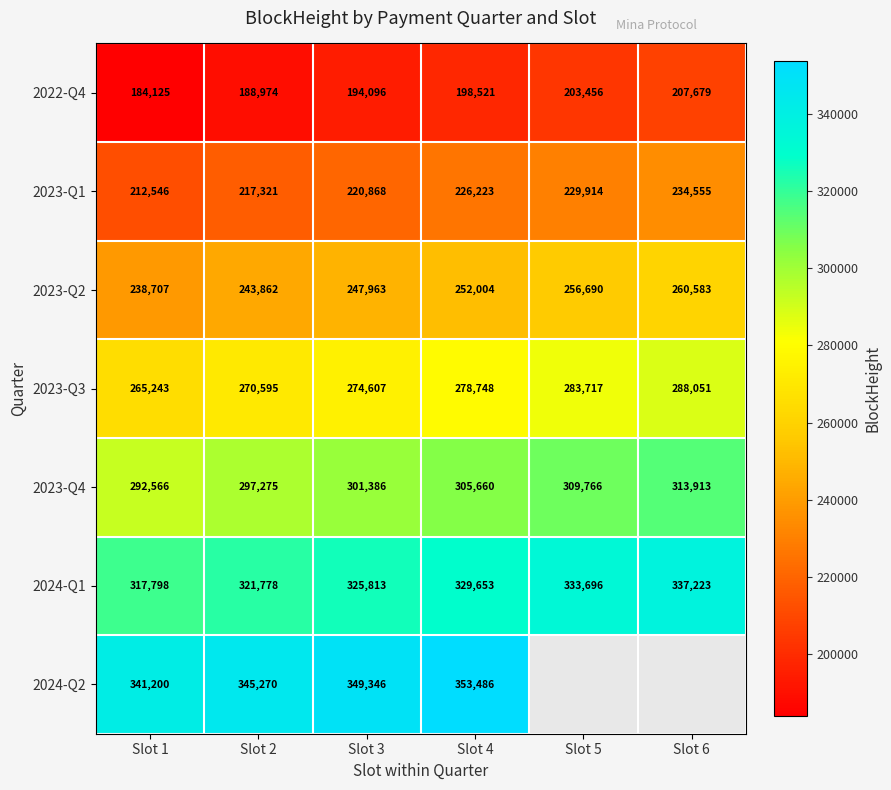

At which label is 2024-Q1 closest to 327510?

Slot 3